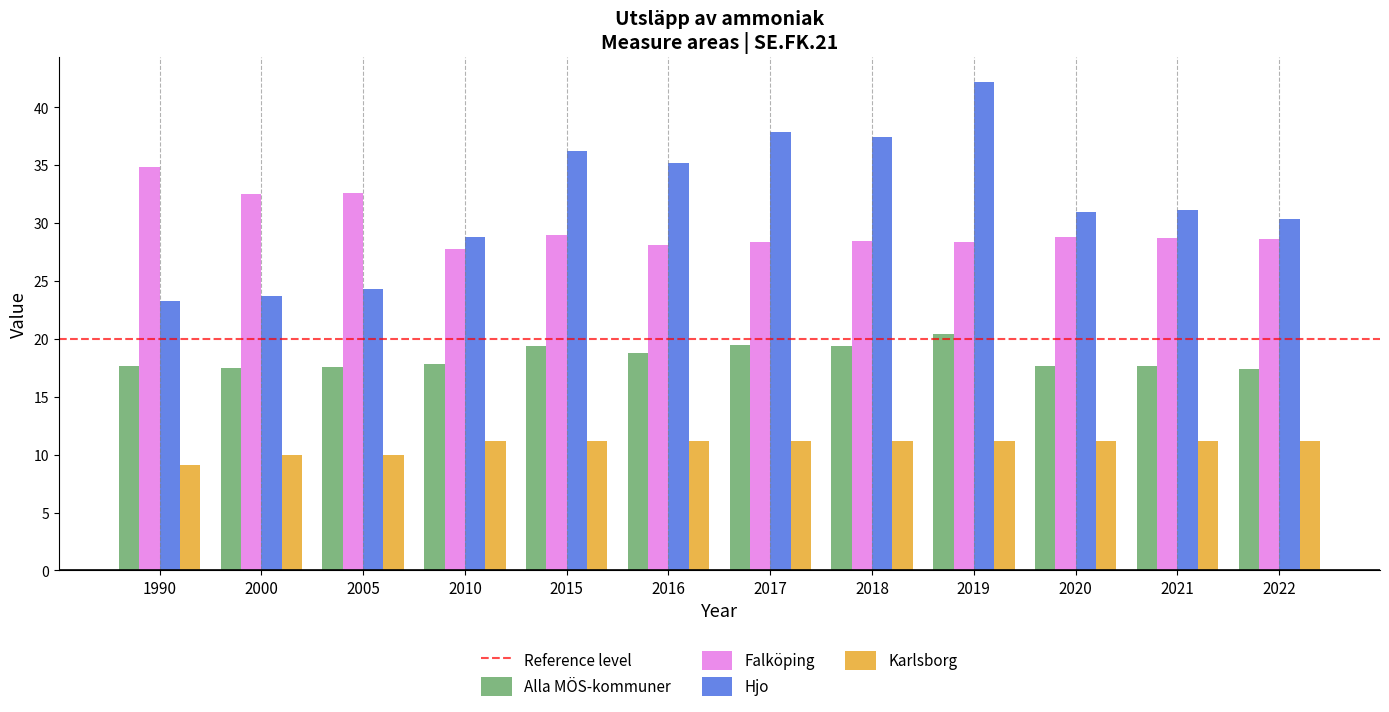

How many categories are shown in the chart?

12